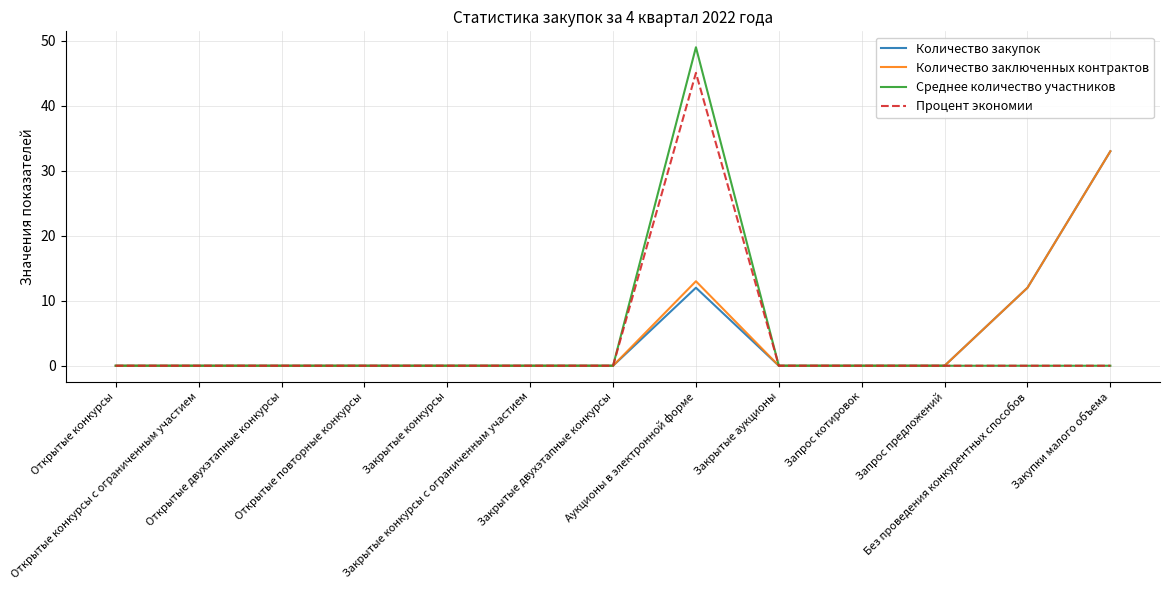

How many categories are shown in the chart?

13